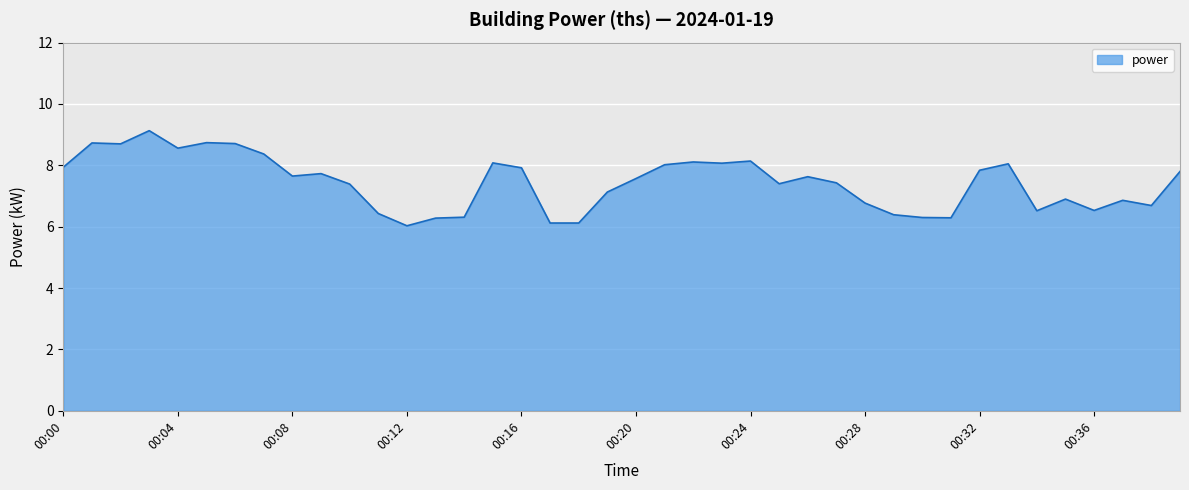

What is the difference between the maximum and minimum values?

3.1